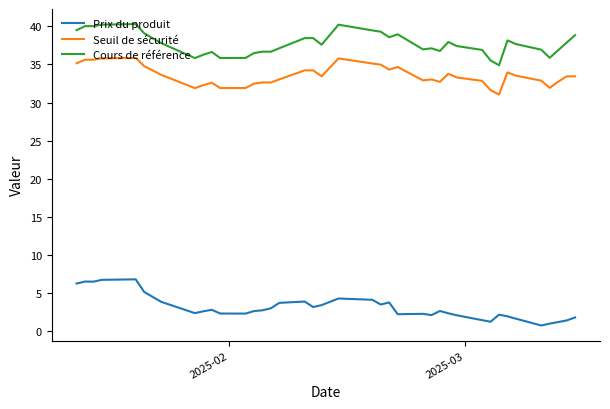

What is the maximum value for Prix du produit?

6.8